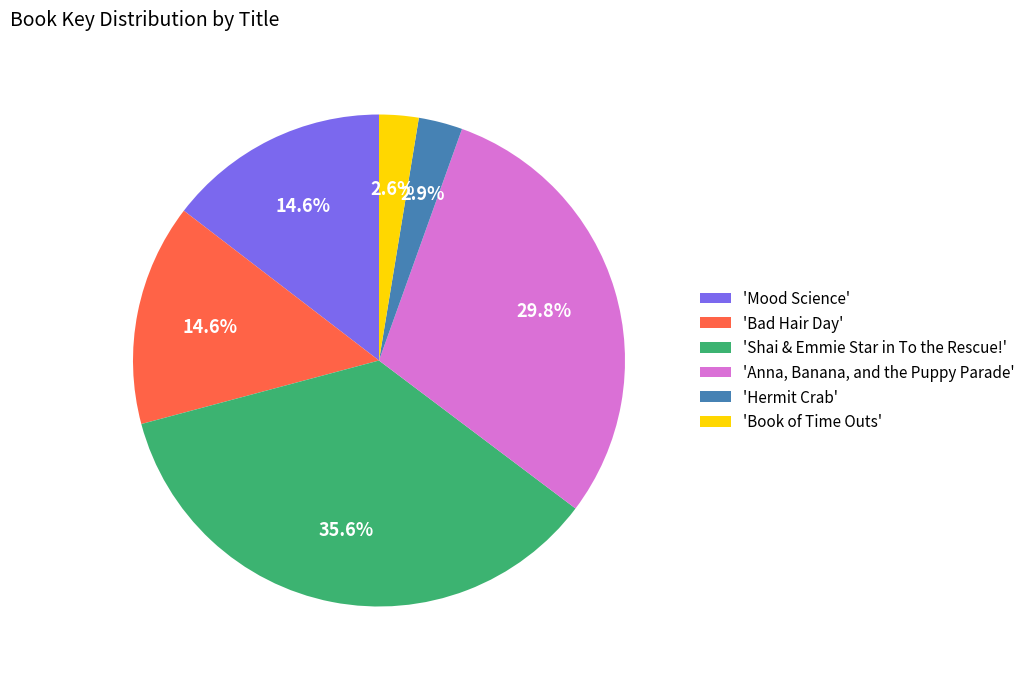

Do 'Shai & Emmie Star in To the Rescue!' and 'Anna, Banana, and the Puppy Parade' together represent more than half of the pie?

Yes